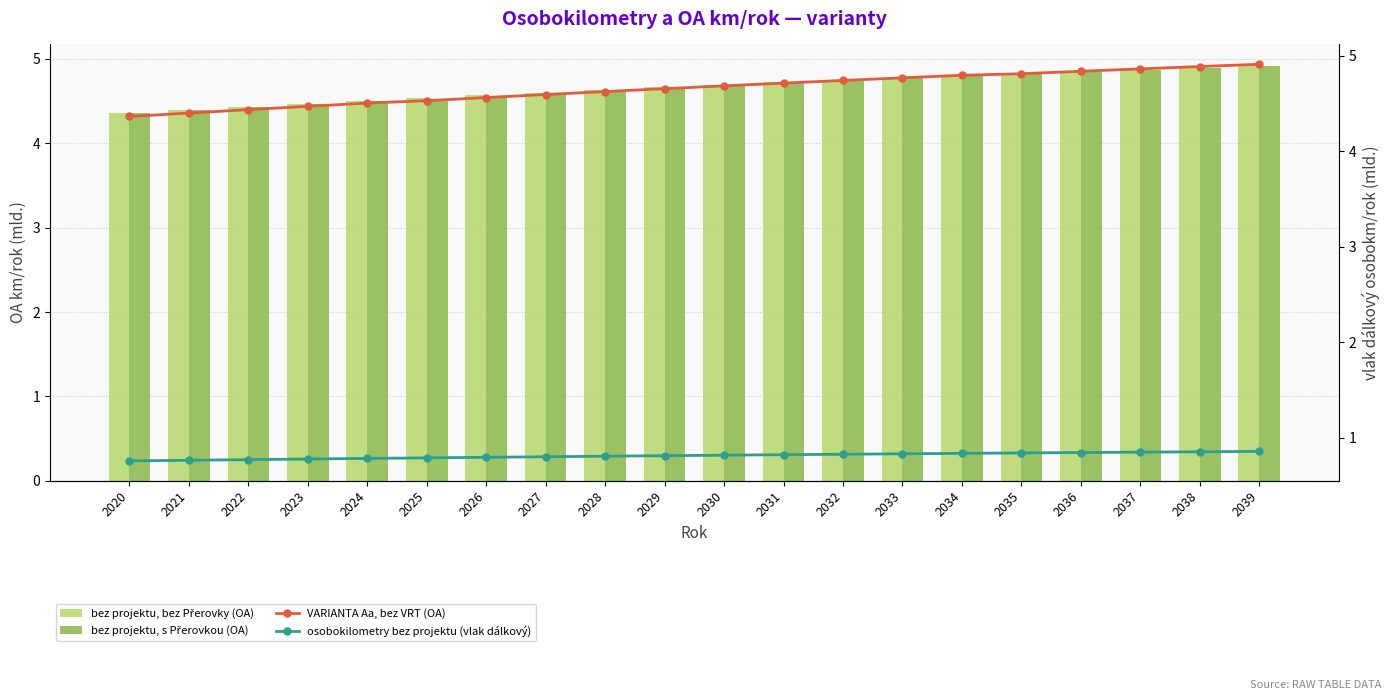

What value does the bez projektu, s Přerovkou (OA) series have at 2021?

4.4